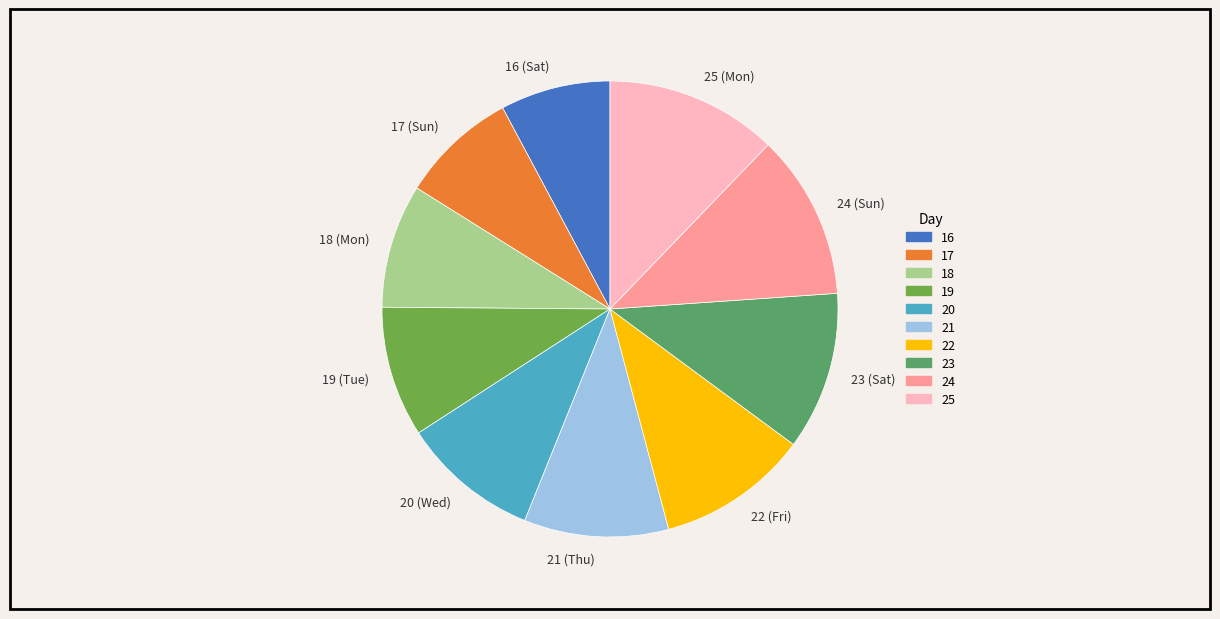

Combined, do 17 (Sun) and 18 (Mon) account for over 50%?

No